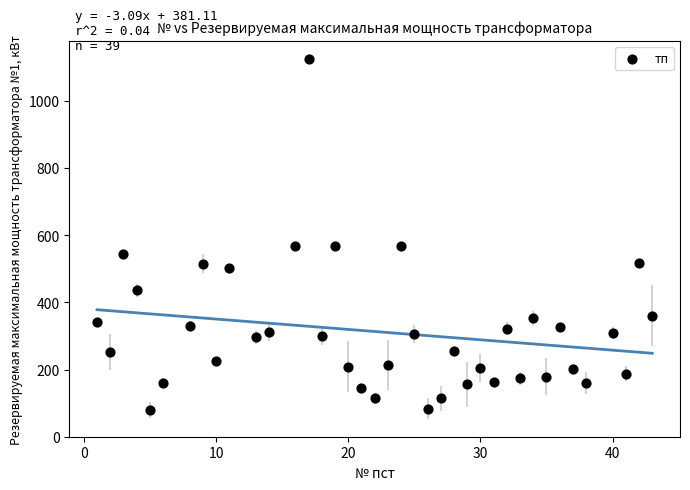

What is the range of X values (max minus min)?

42.0